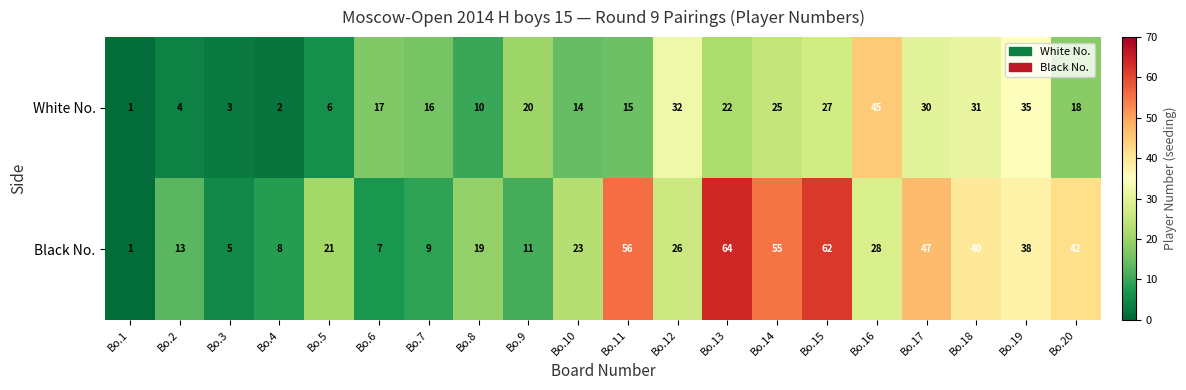

What is the maximum value shown in the chart?

64